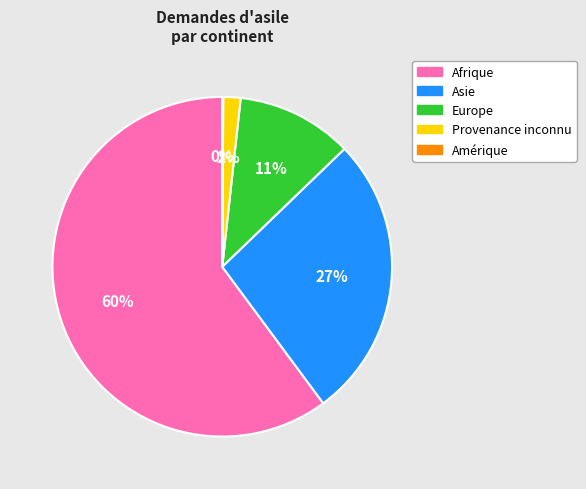

Do Afrique and Provenance inconnu together represent more than half of the pie?

Yes